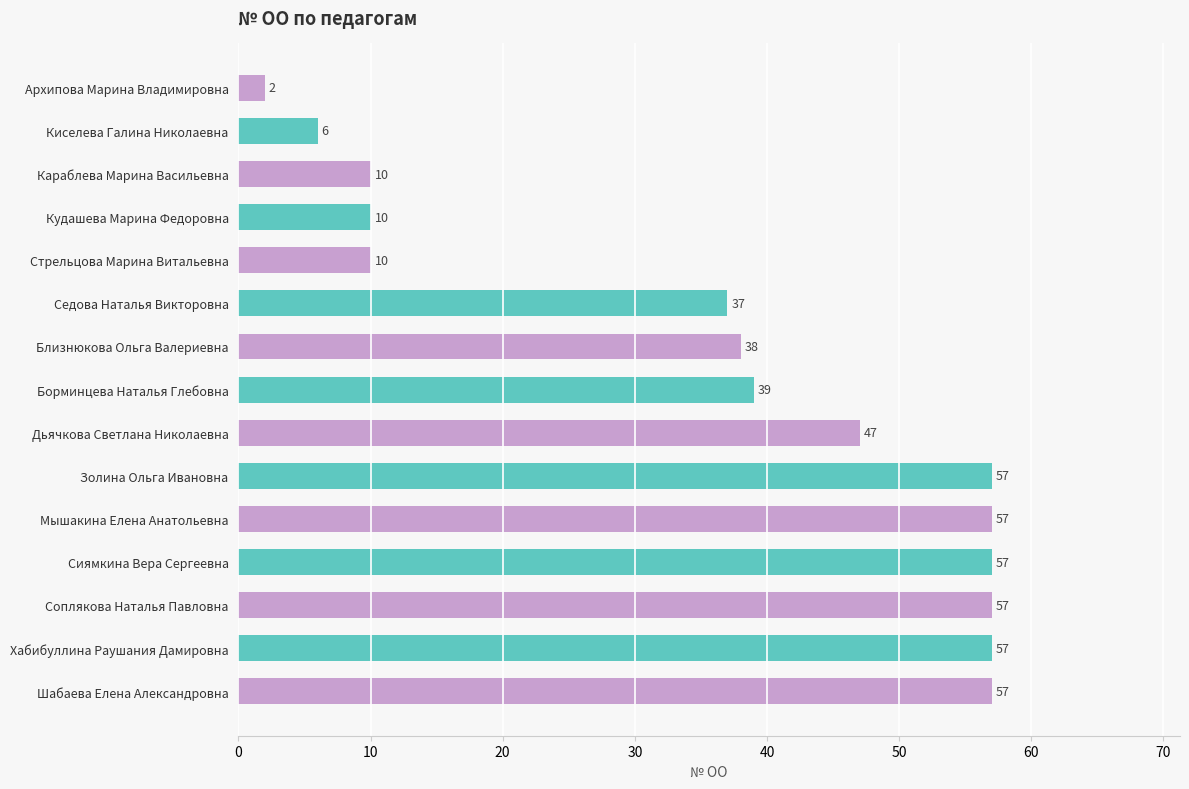

The chart shows a value of 57 at Хабибуллина Раушания Дамировна. True or false?

True